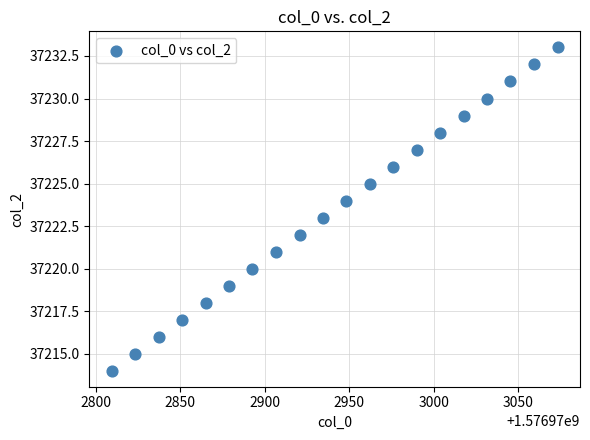

What is the range of Y values (max minus min)?

19